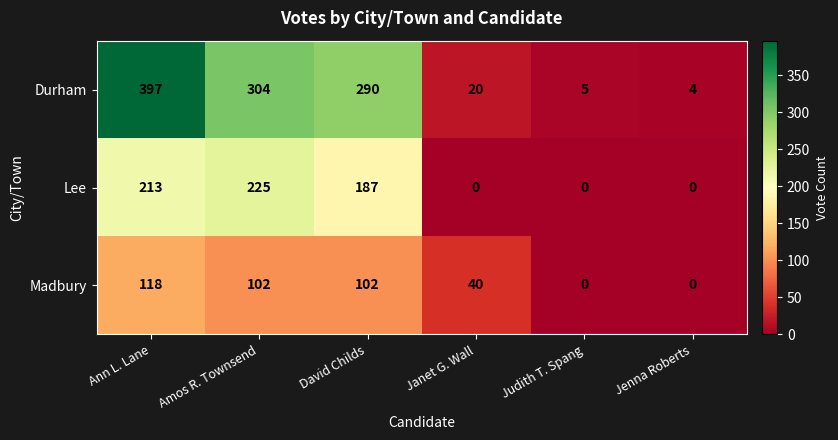

What is the difference between the highest and lowest values at David Childs?

188